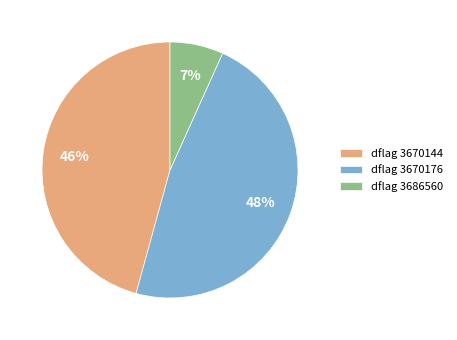

To the nearest percent, what percentage of the pie is dflag 3670144?

46%